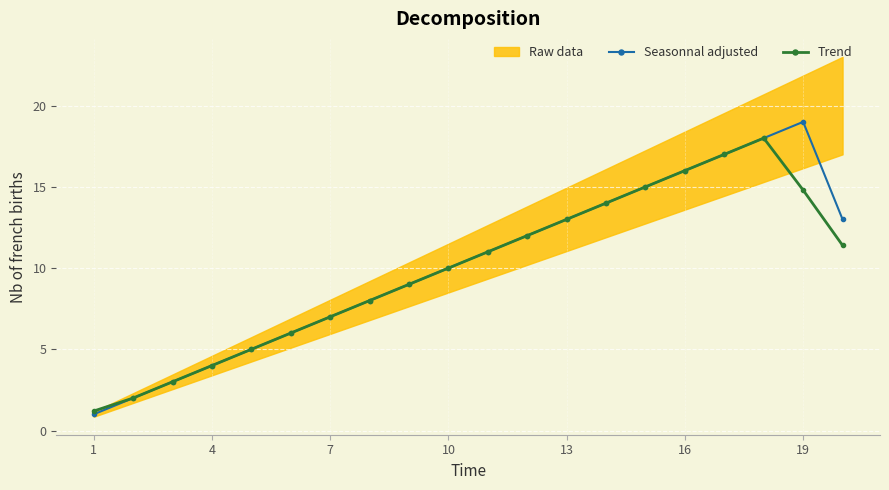

In Seasonnal adjusted, how many points are higher than both neighbors (excluding endpoints)?

1